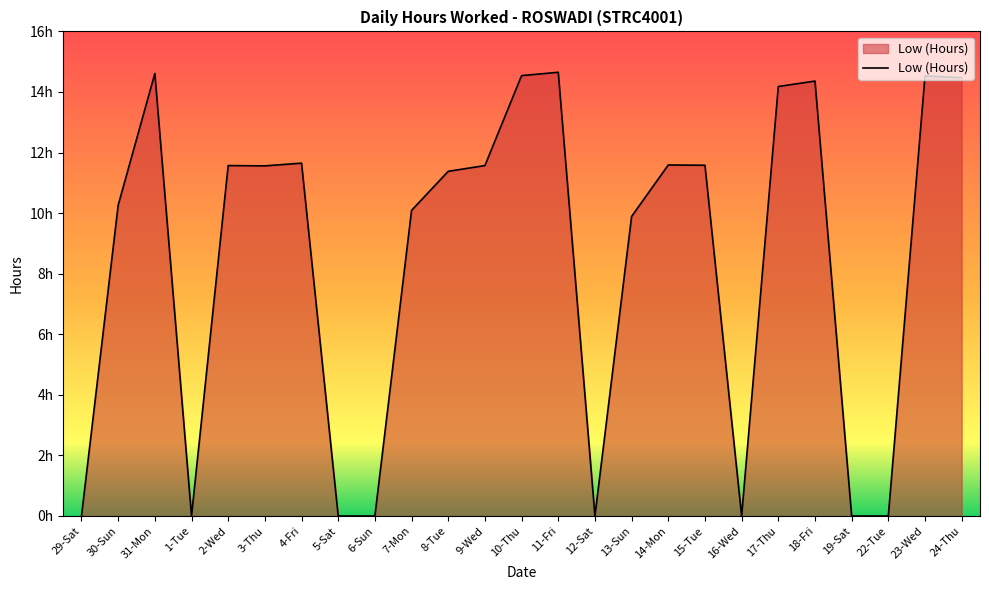

Is this an area chart (filled region under the line)?

Yes